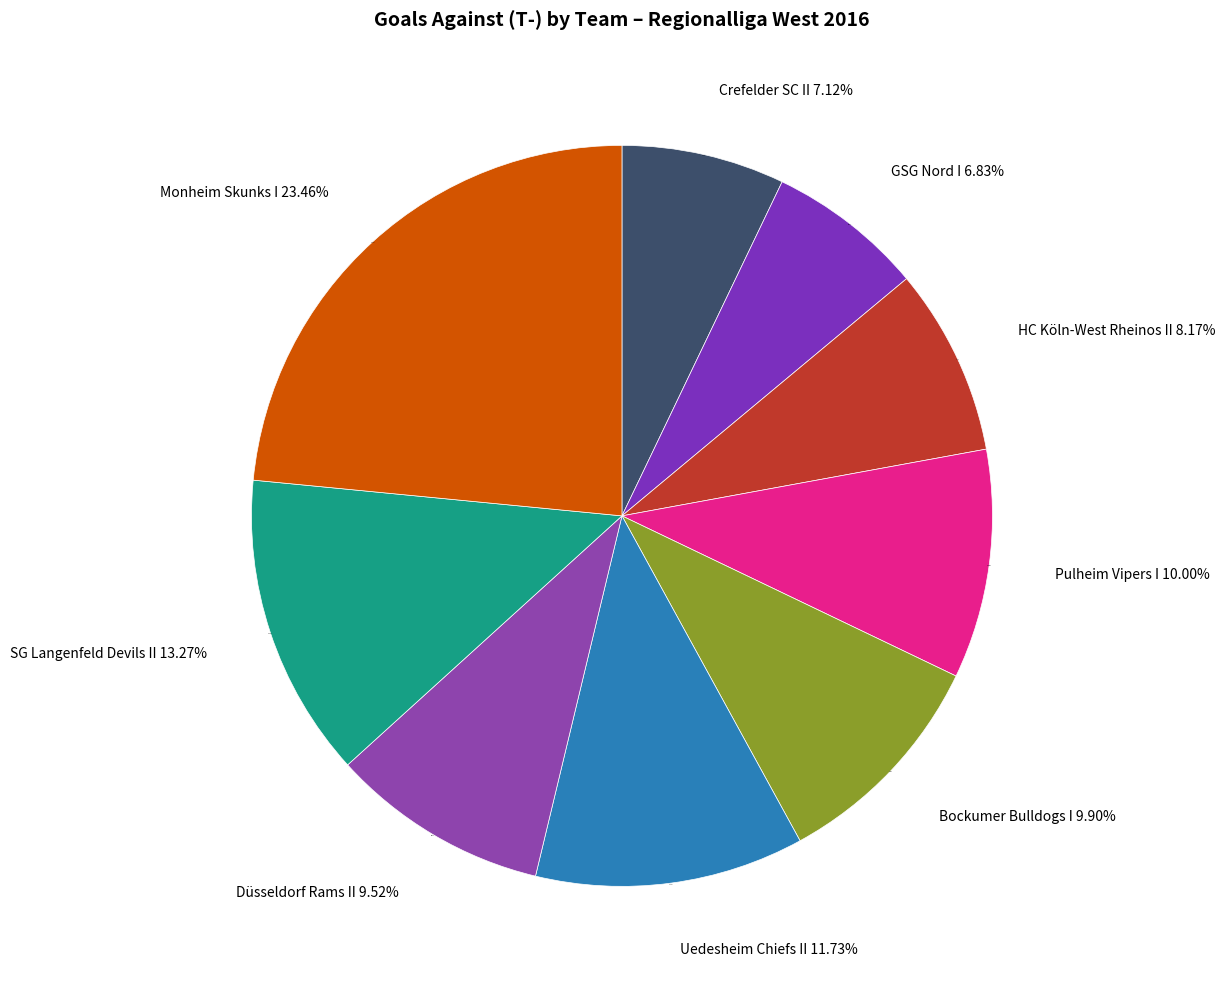

The Pulheim Vipers I slice represents 10% of the pie. True or false?

True